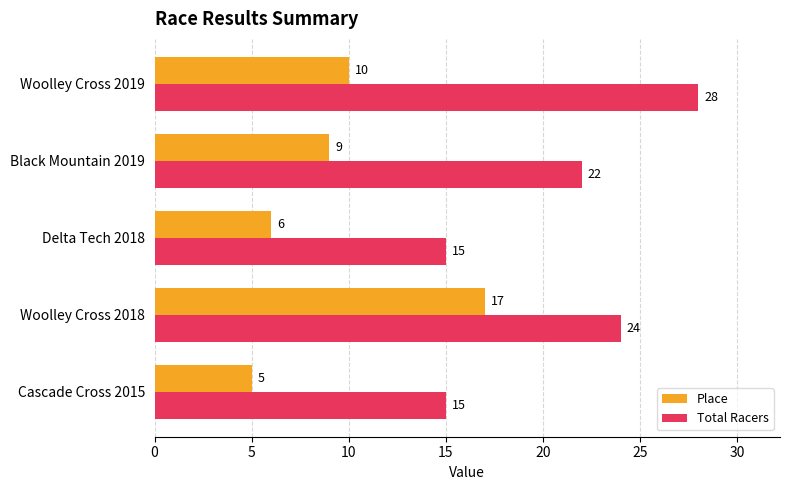

At which label is Total Racers closest to 21?

Black Mountain 2019